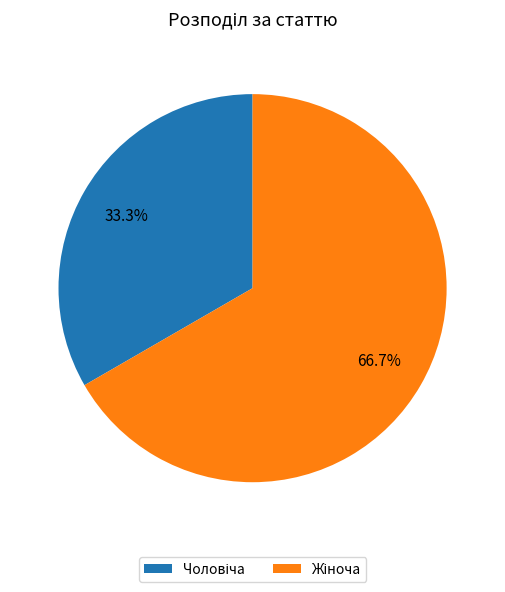

Does any single category account for the majority?

Yes